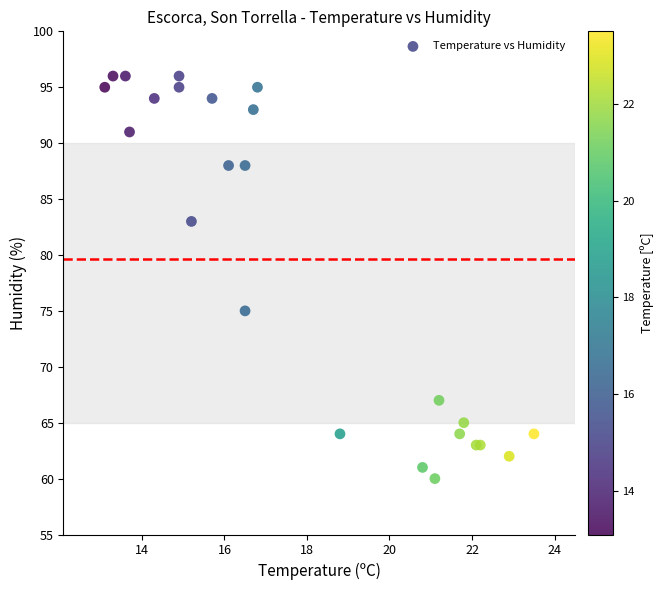

What Y value in the scatter plot is closest to 78?

75